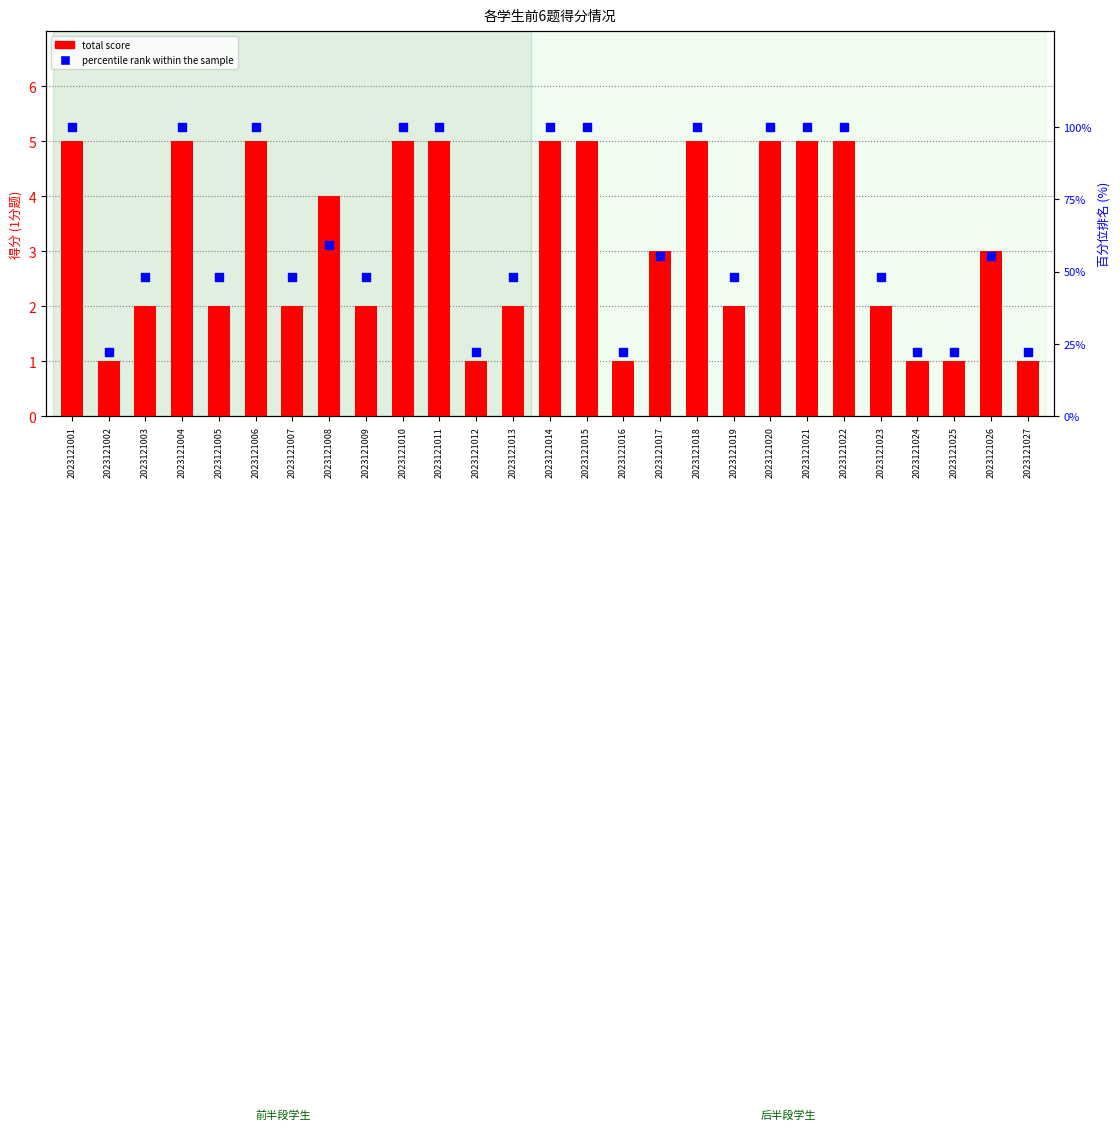

Which series has the widest spread of Y values?

percentile rank within the sample